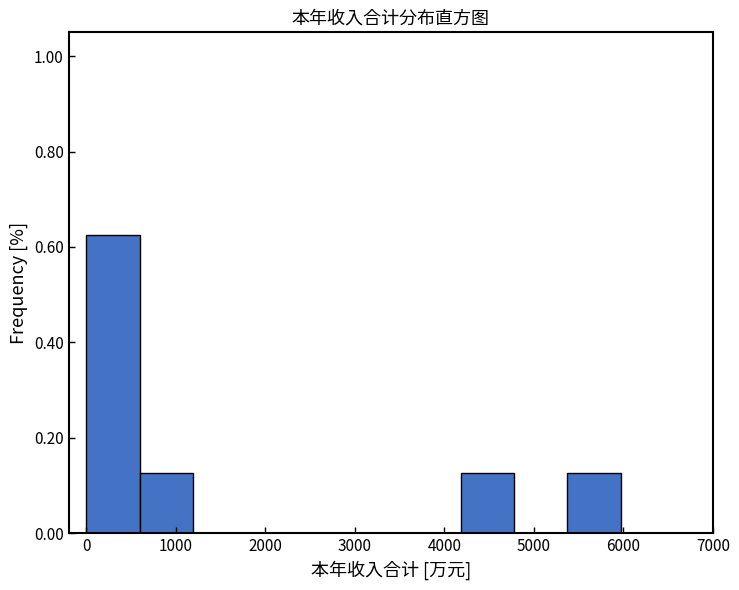

Reading left to right, transcribe this chart: for each bar, give the range it covers on the x-axis and its height. Neither the bar edges nor the heights are printed on the chart, so give them approximately, as read against the axes.

0 to 600: 0.62
600 to 1200: 0.12
1200 to 1800: 0
1800 to 2400: 0
2400 to 3000: 0
3000 to 3600: 0
3600 to 4200: 0
4200 to 4800: 0.12
4800 to 5400: 0
5400 to 6000: 0.12